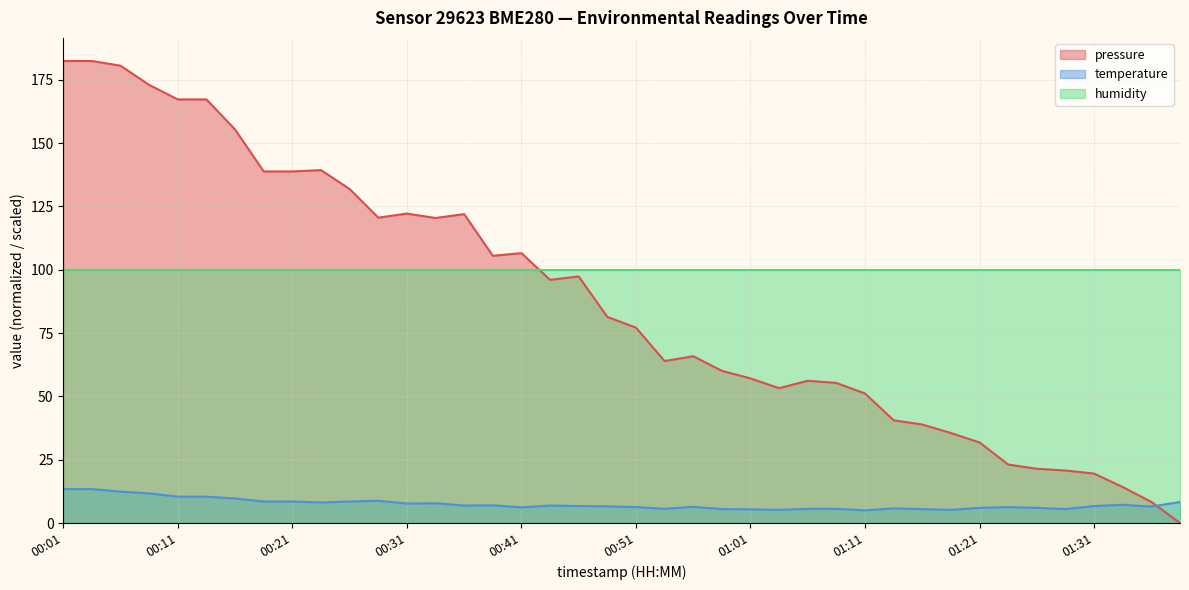

The value of temperature at 00:31 is 12.4. True or false?

False